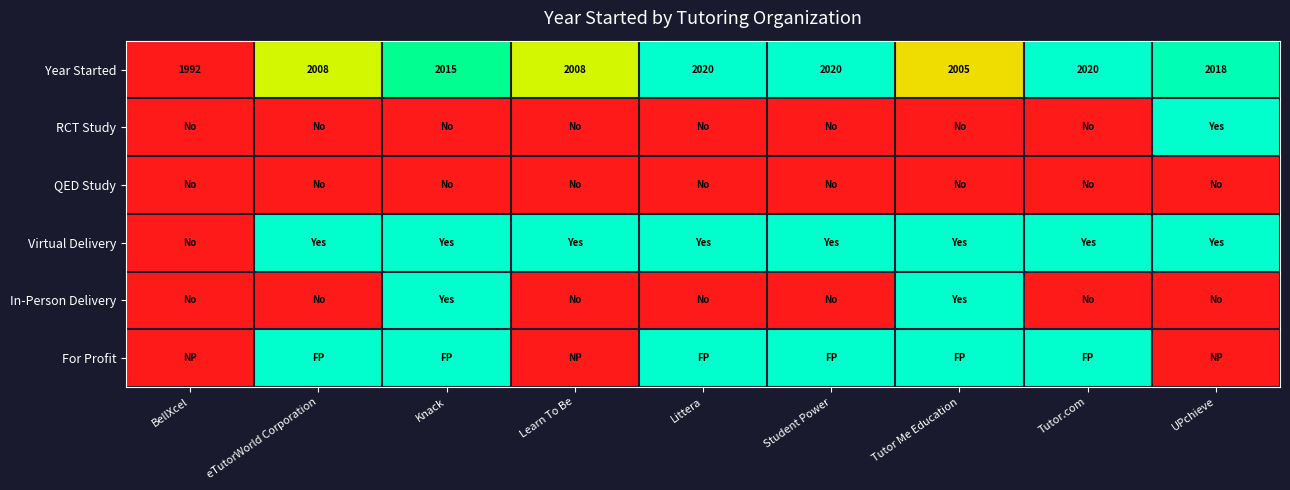

The Year Started series shows 2005 at Tutor Me Education. True or false?

True